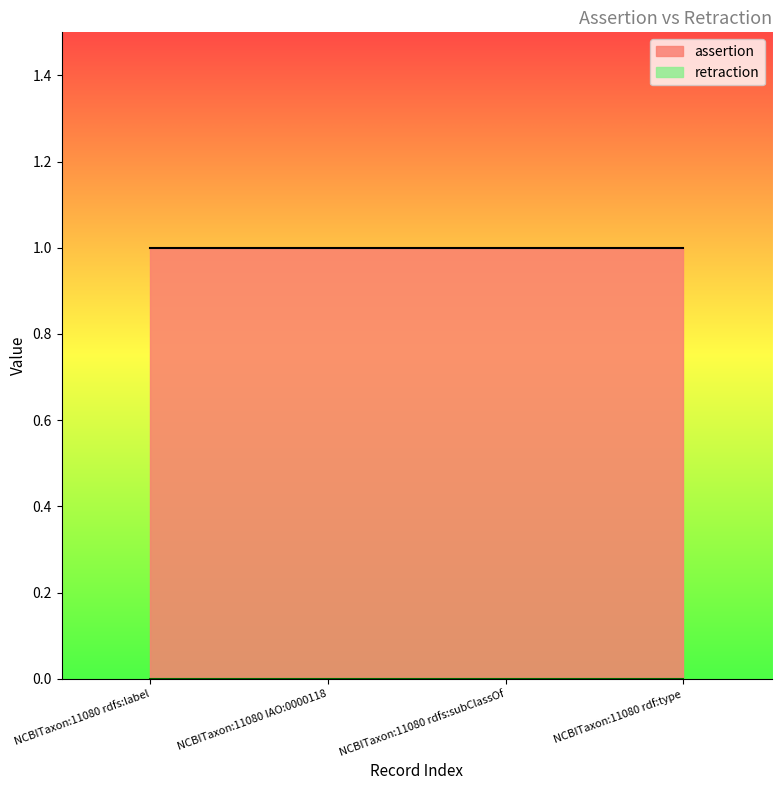

True or false: assertion has more than 1 interior local peaks.

False